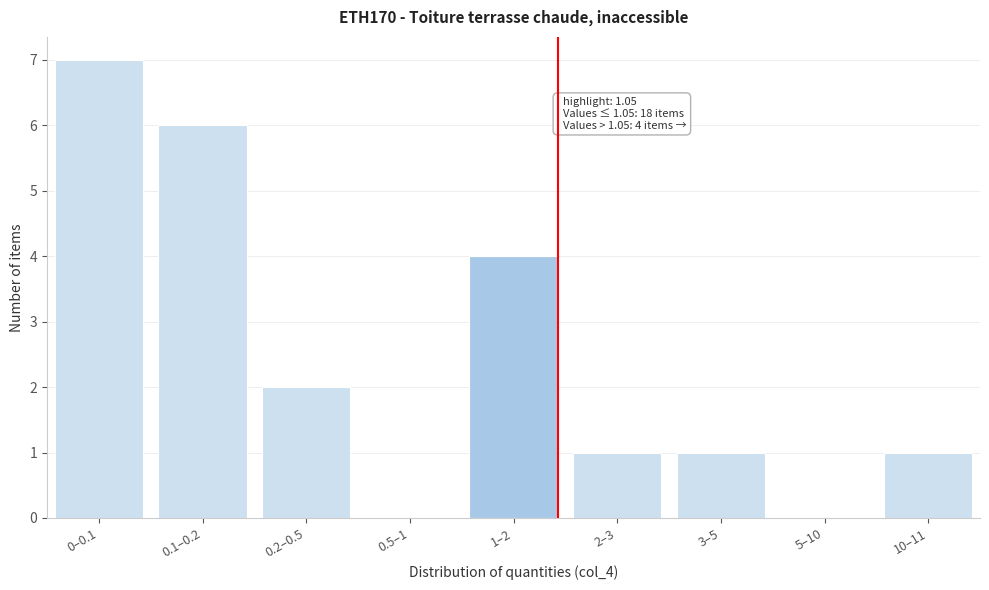

Reading left to right, transcribe all the data shown in this chart.

0–0.1=7	0.1–0.2=6	0.2–0.5=2	0.5–1=0	1–2=4	2–3=1	3–5=1	5–10=0	10–11=1